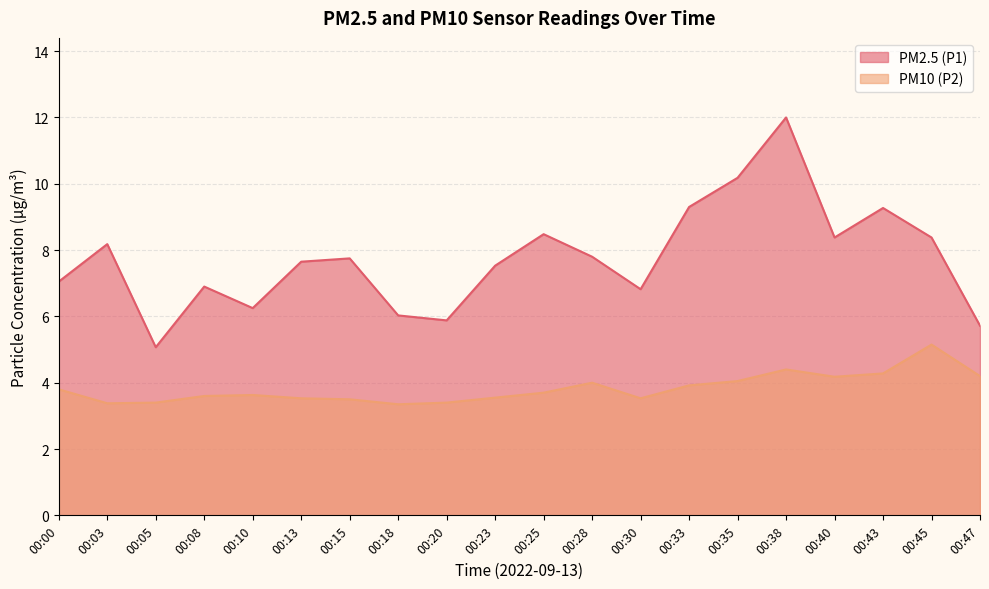

What is the approximate value of PM10 (P2) at 00:35?

4.0